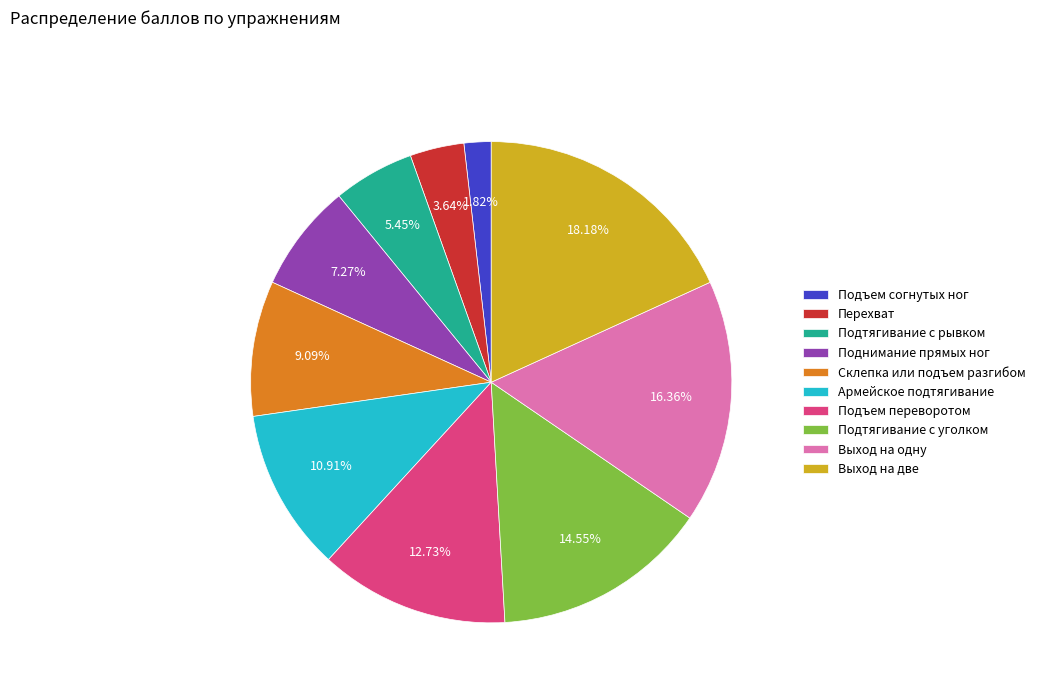

To the nearest percent, what is the difference between the Склепка или подъем разгибом and Выход на одну slice percentages?

7%